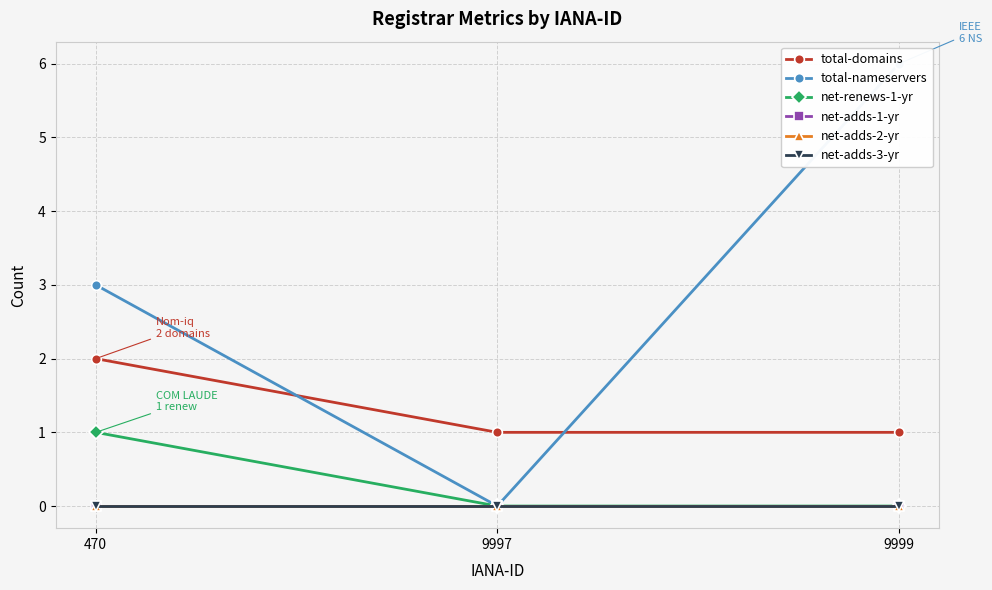

What is the total value across all series at 9999?

7